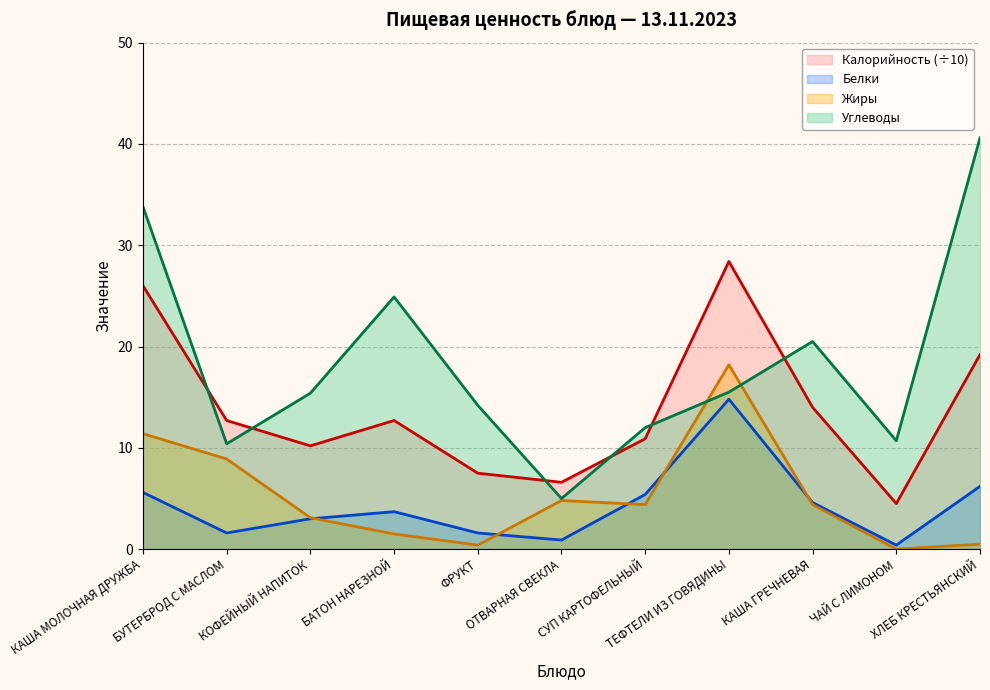

Which label corresponds to the largest value in the chart?

ХЛЕБ КРЕСТЬЯНСКИЙ